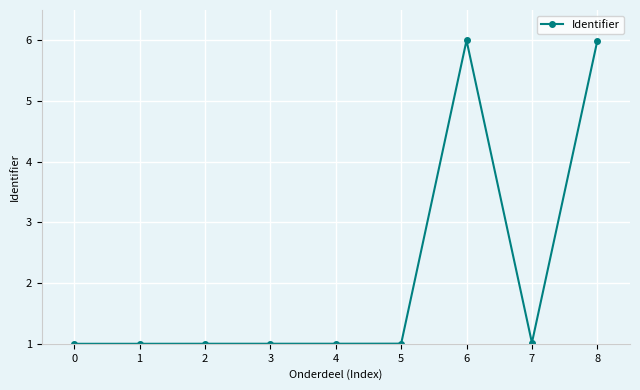

Reading left to right, list all the values displayed in this chart.

0=1.0	1=1.0	2=1.0	3=1.0	4=1.0	5=1.0	6=6.0	7=1.0	8=6.0